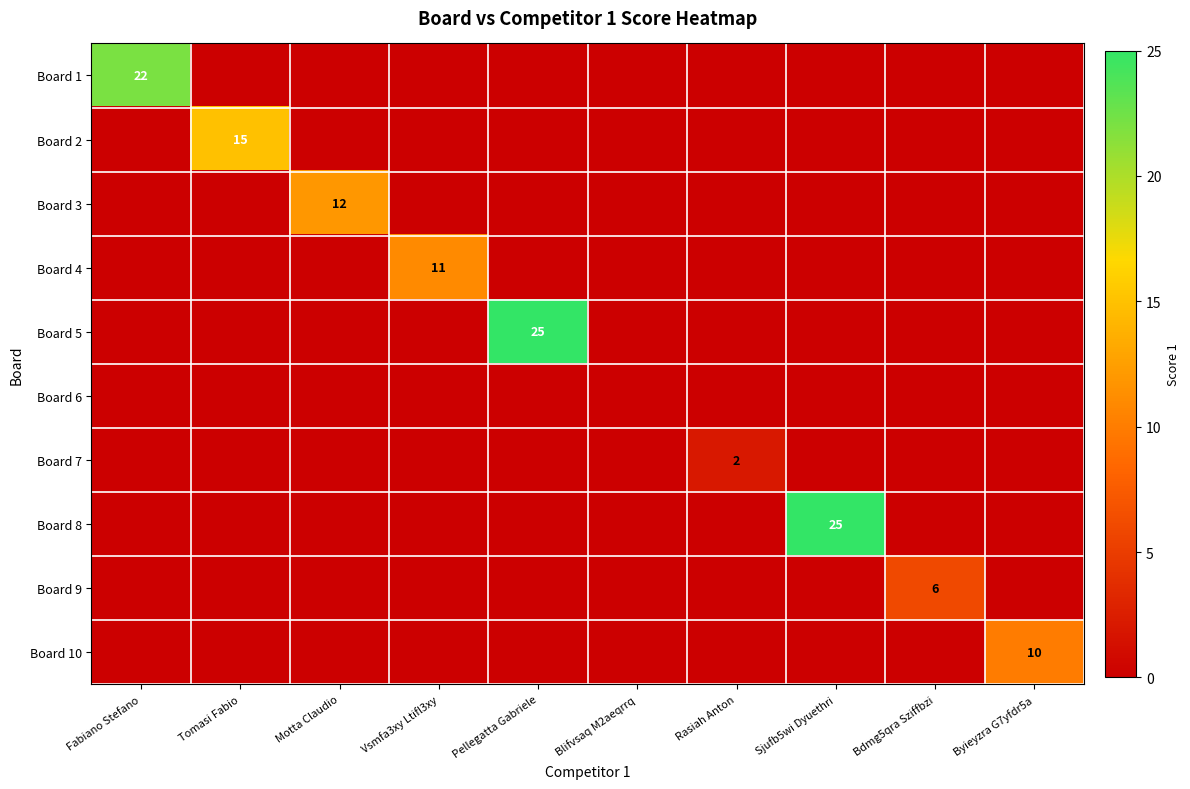

What is the spread (max minus min) of values at Sjufb5wi Dyuethri?

25